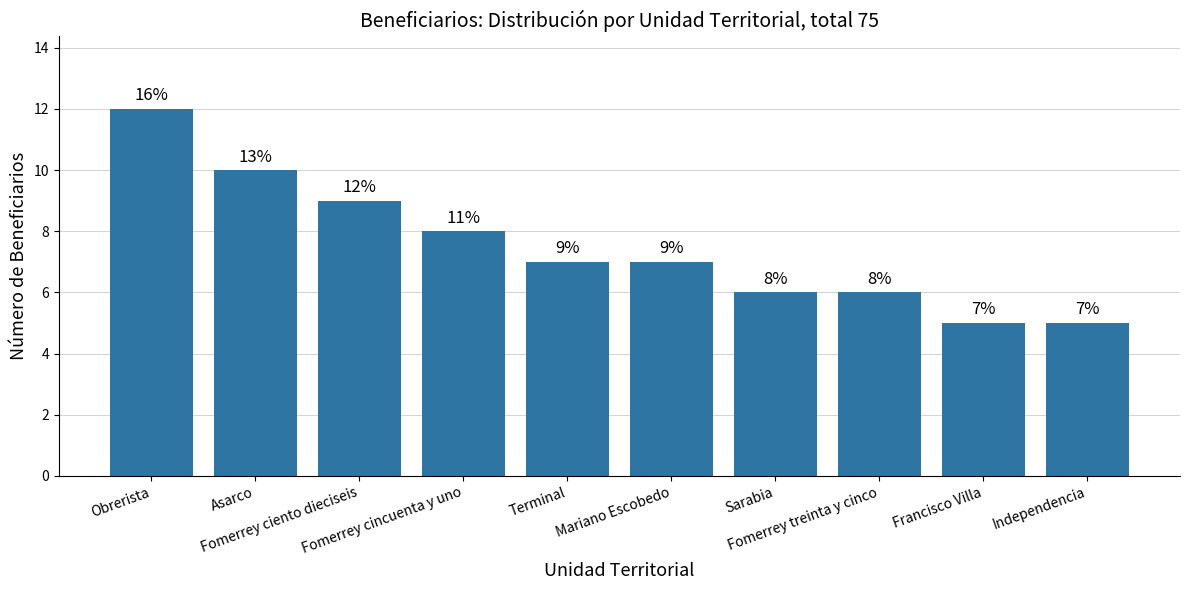

How many data points does each series have?

10